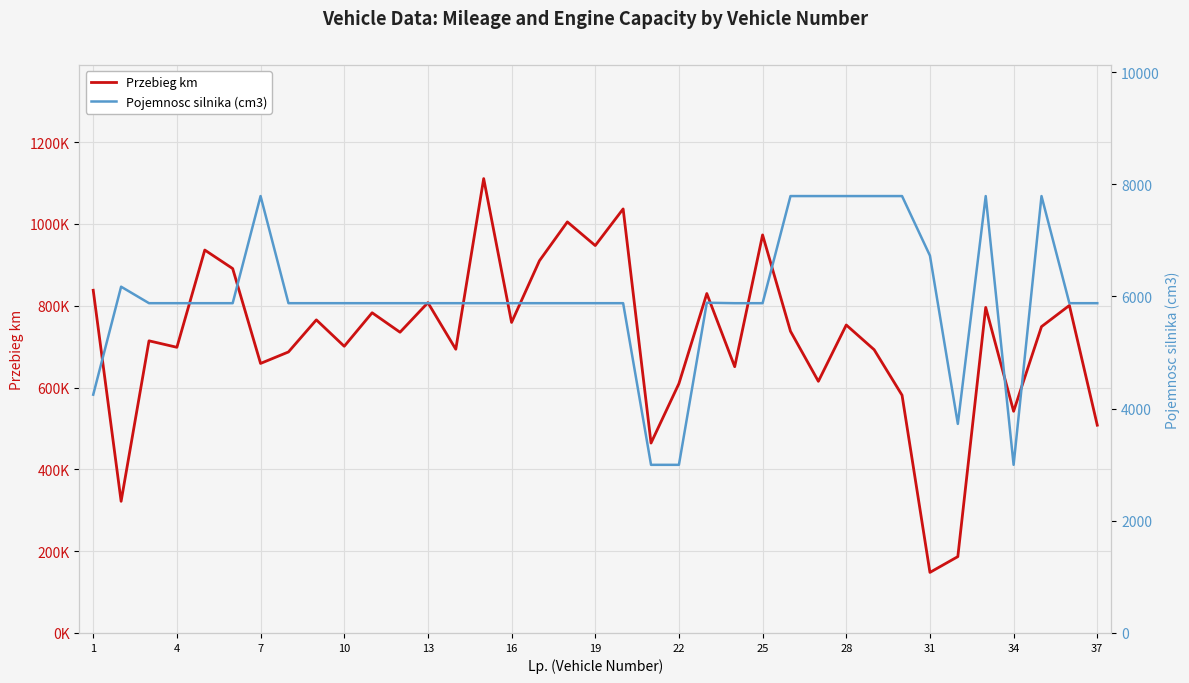

Which has a higher value, 13 or 4?

13